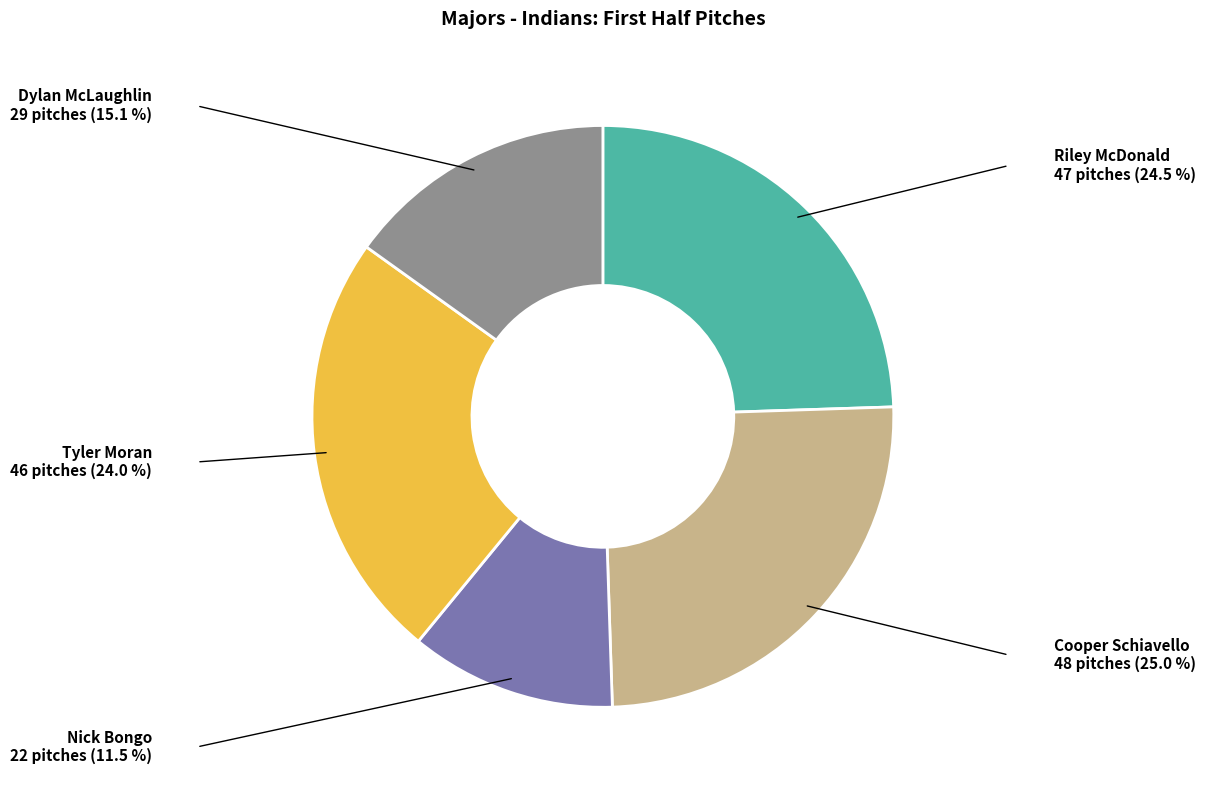

Does any single category account for the majority?

No